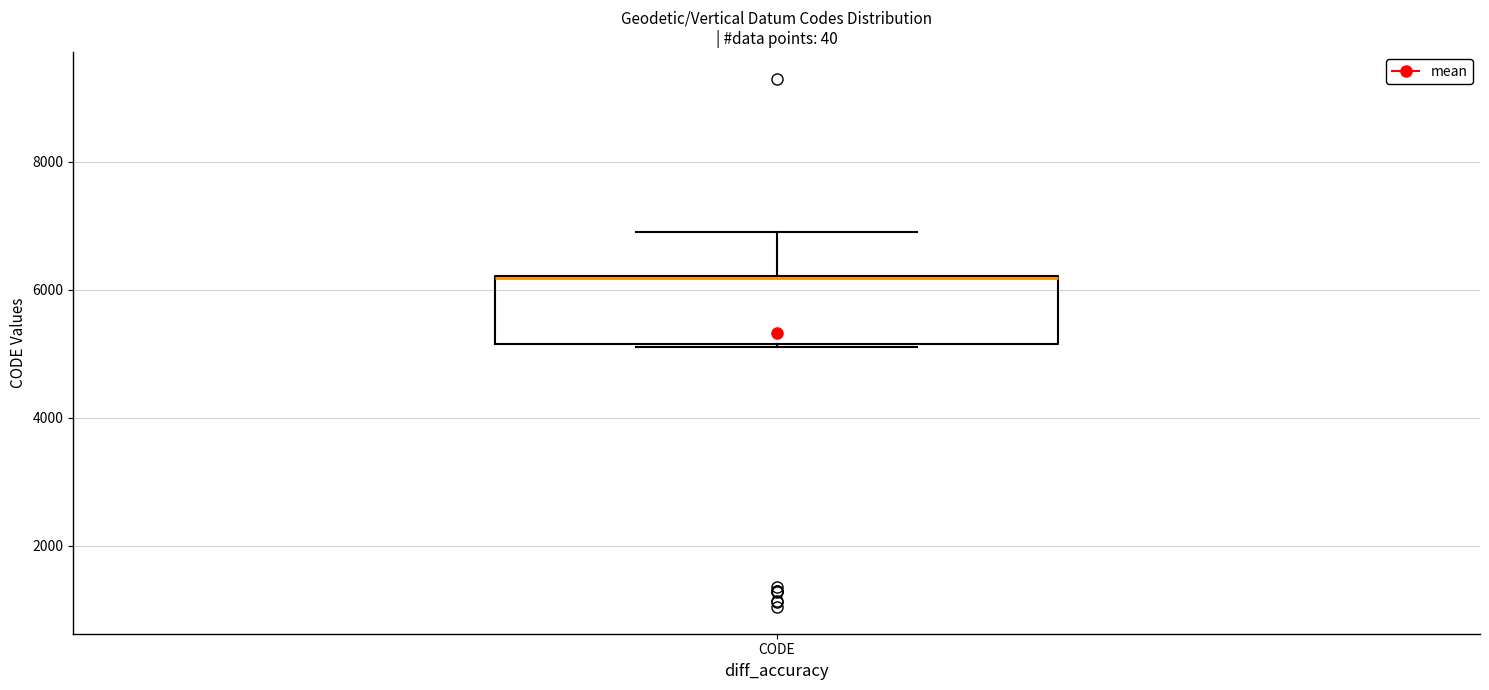

Transcribe this box plot: give where the median line is, the range the box spans, and where the two whiskers end, as read against the y-axis. The values are not printed on the chart, so give them approximately, as read against the axis.

median 6200 (drawn on the box's upper edge), box 5200 to 6200, whiskers 5200 to 7000